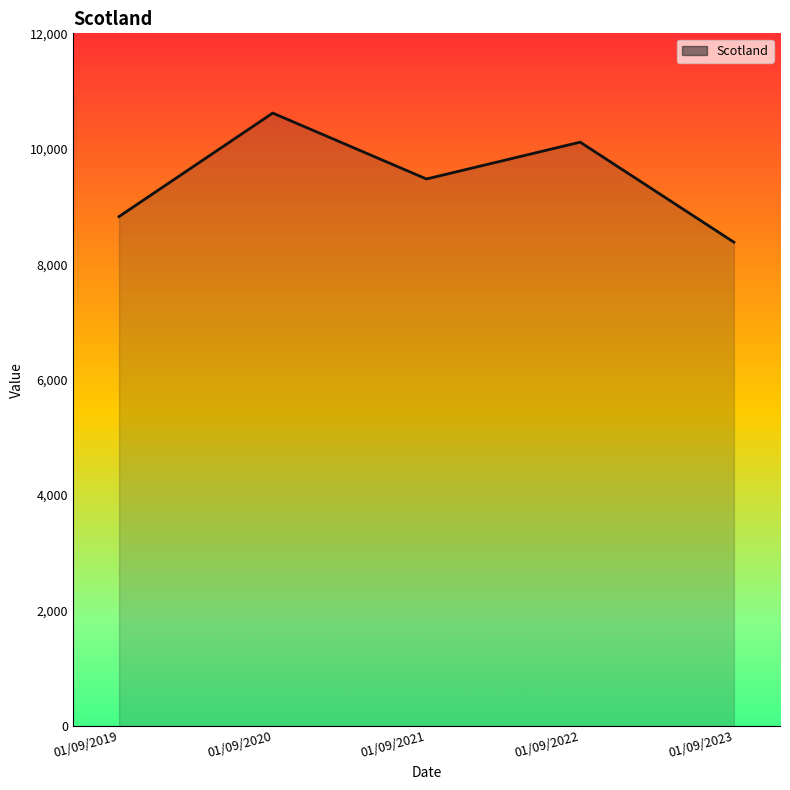

What is the difference between the values at 01/09/2021 and 01/09/2020?

1142